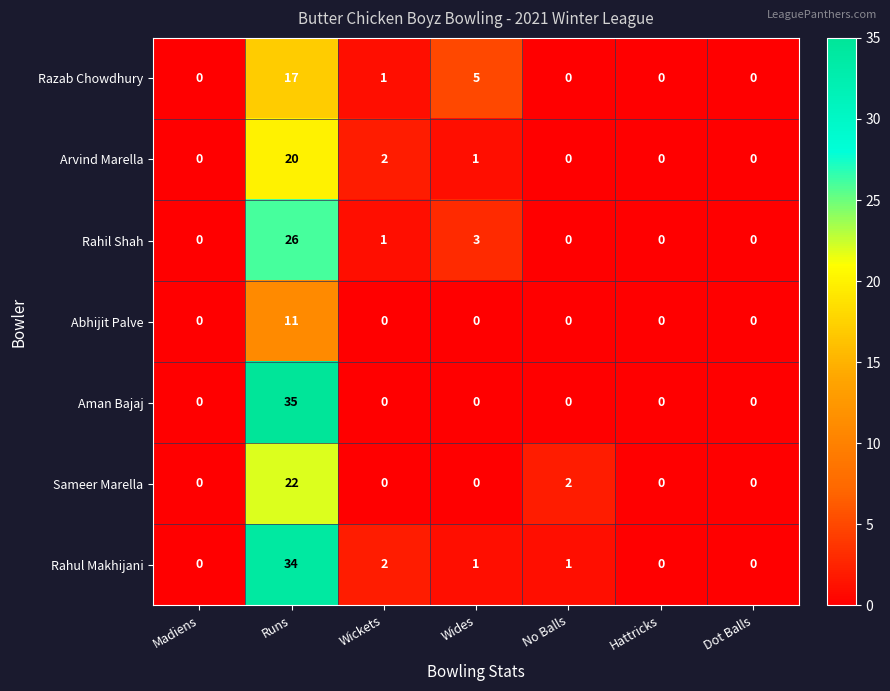

List the series in order of their peak value, lowest first.

Abhijit Palve, Razab Chowdhury, Arvind Marella, Sameer Marella, Rahil Shah, Rahul Makhijani, Aman Bajaj